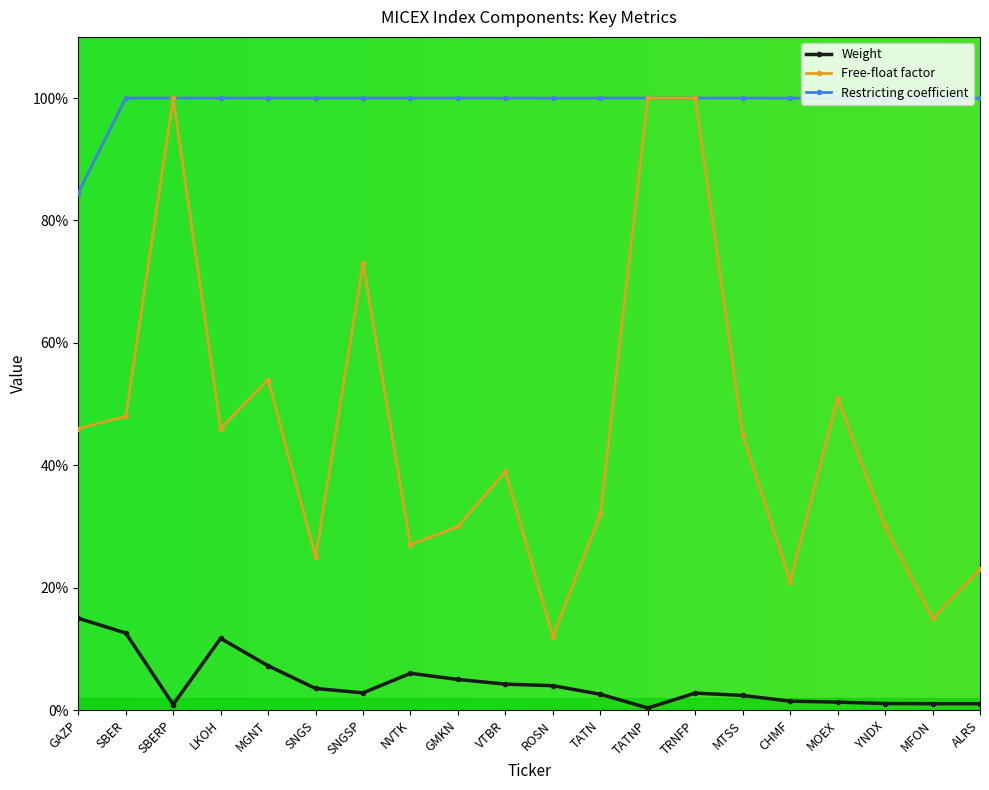

True or false: Weight and Restricting coefficient cross at least once.

False